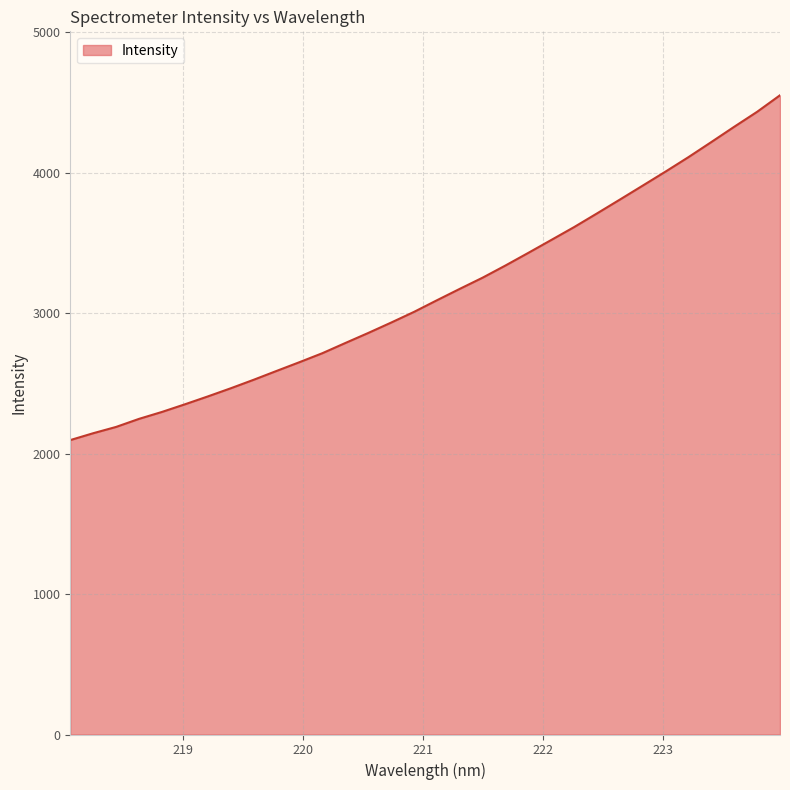

What is the maximum value shown in the chart?

4550.3